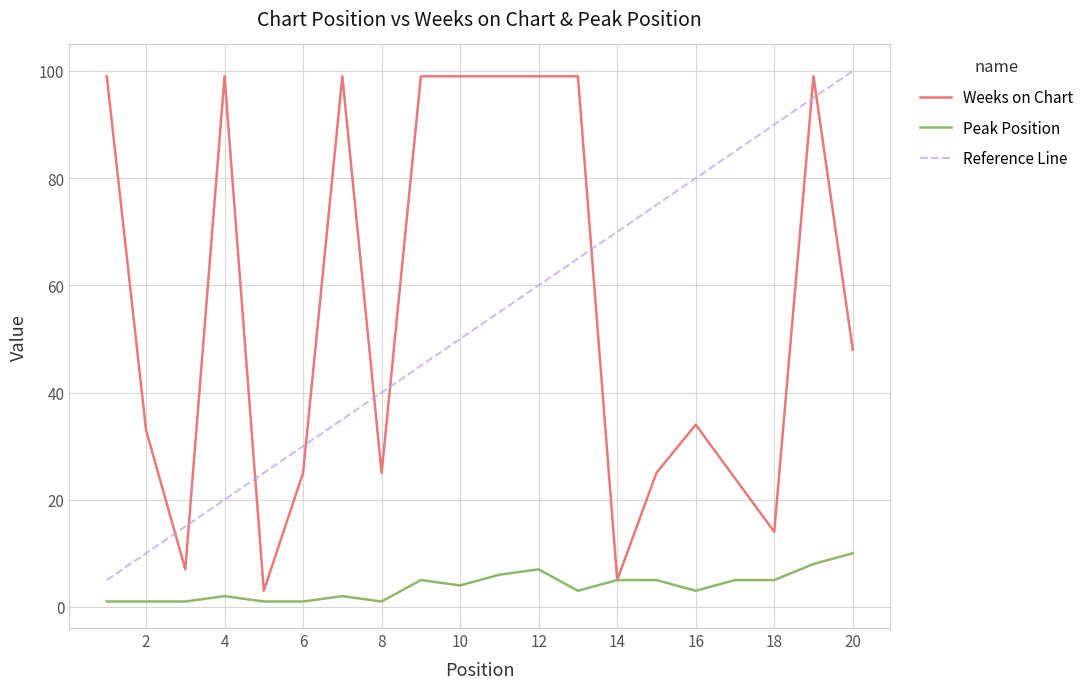

What are all the series names shown in the legend?

Weeks on Chart, Peak Position, Reference Line